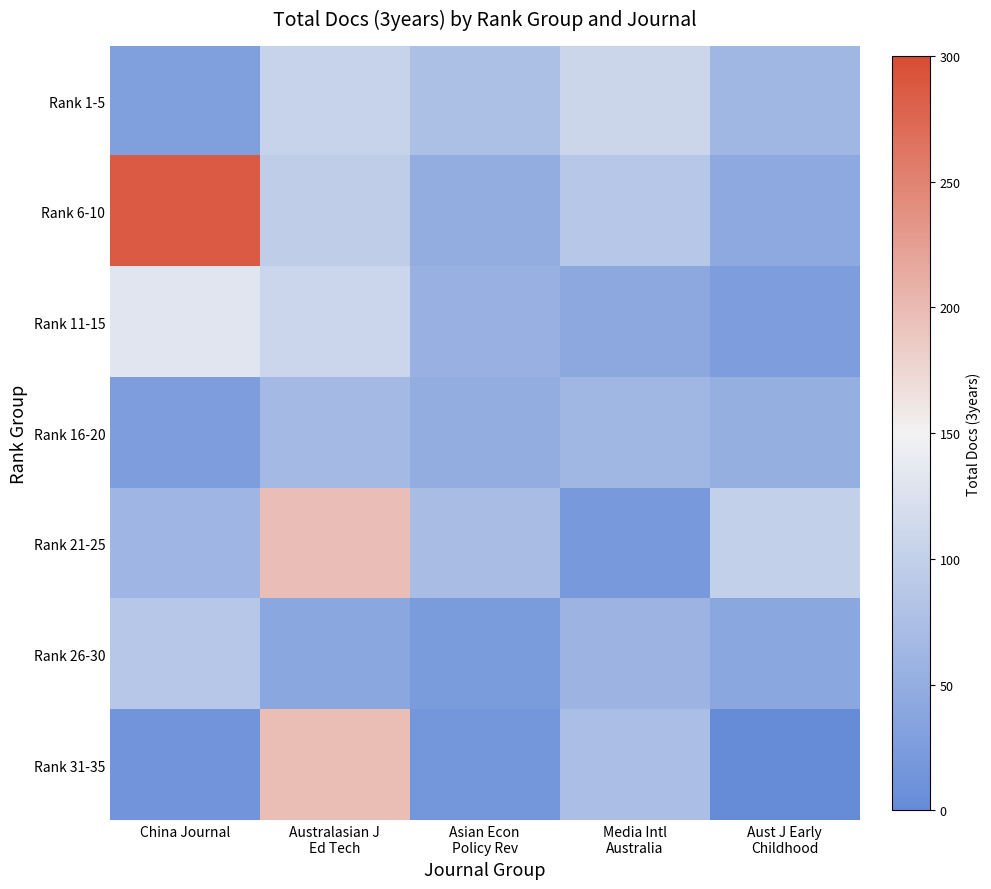

Which series has the largest total across all categories?

Rank 6-10